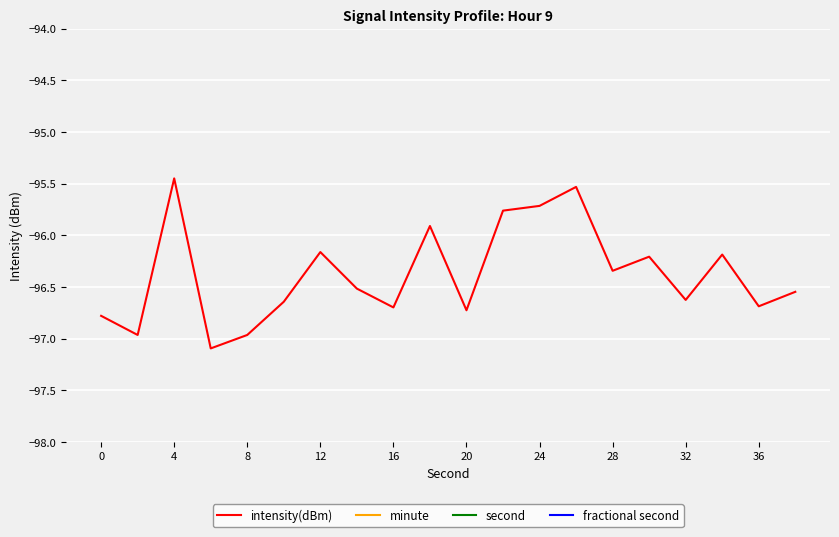

True or false: intensity(dBm) has a value of -96.6 at 32.

True